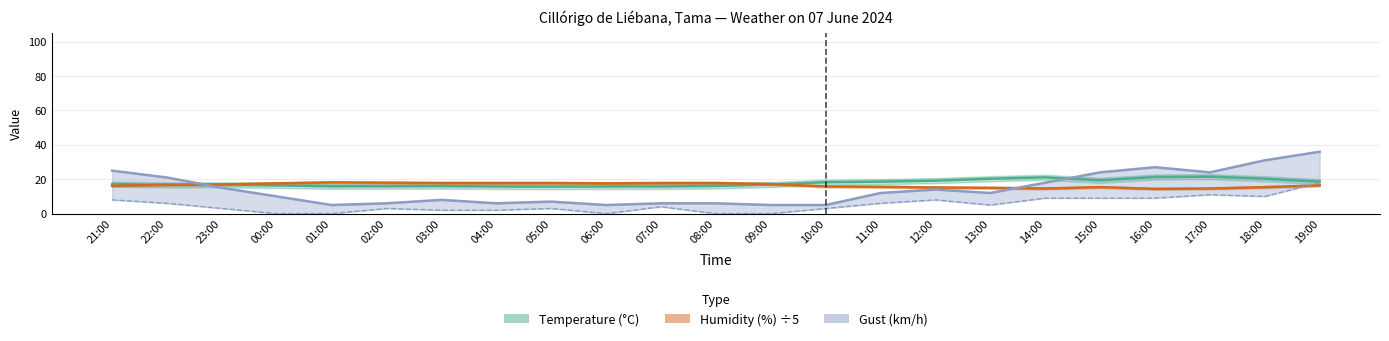

Where is the first local minimum for Temperature?

05:00